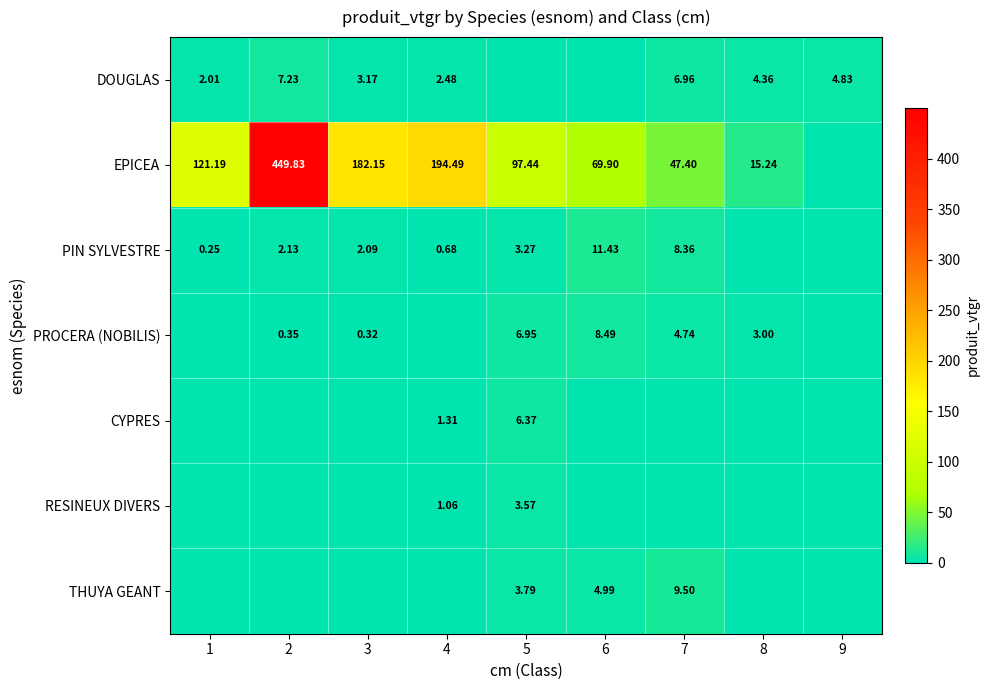

Is the value of PROCERA (NOBILIS) at 6 greater than the value of PIN SYLVESTRE at 7?

Yes